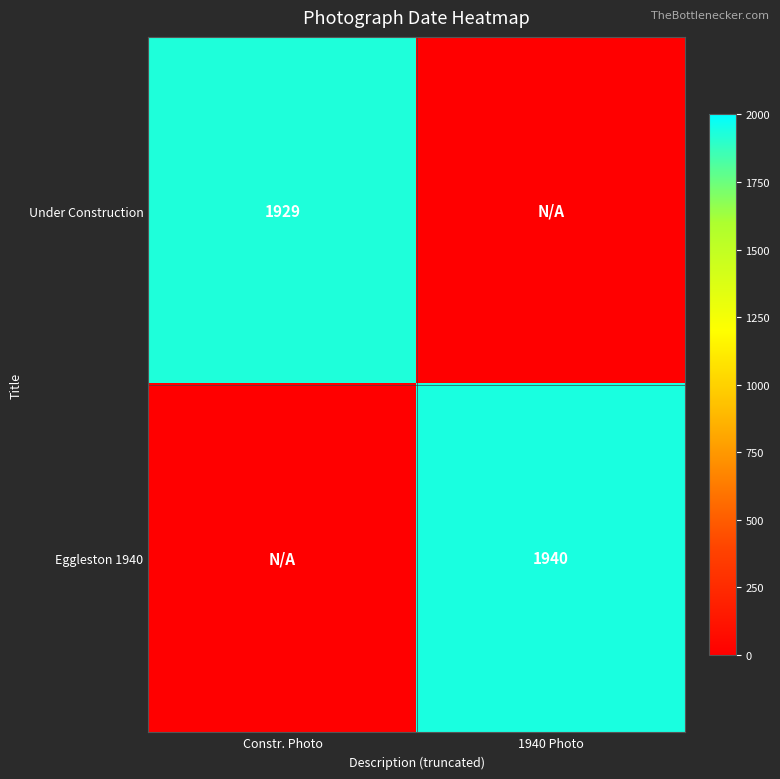

Is it true that Under Construction equals 2714 at Constr. Photo?

False